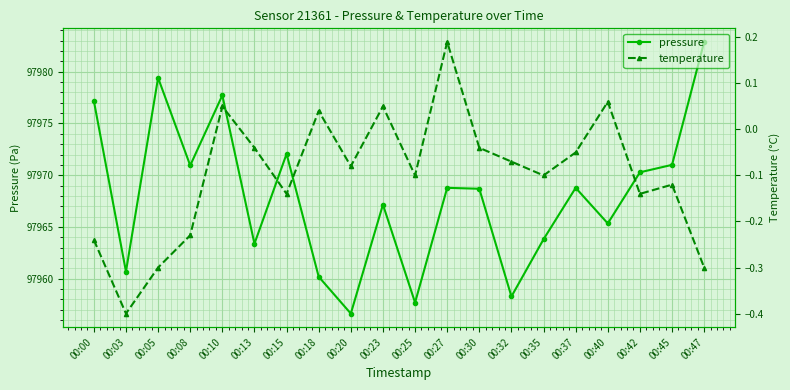

Which category has the highest value in the temperature series?

00:27